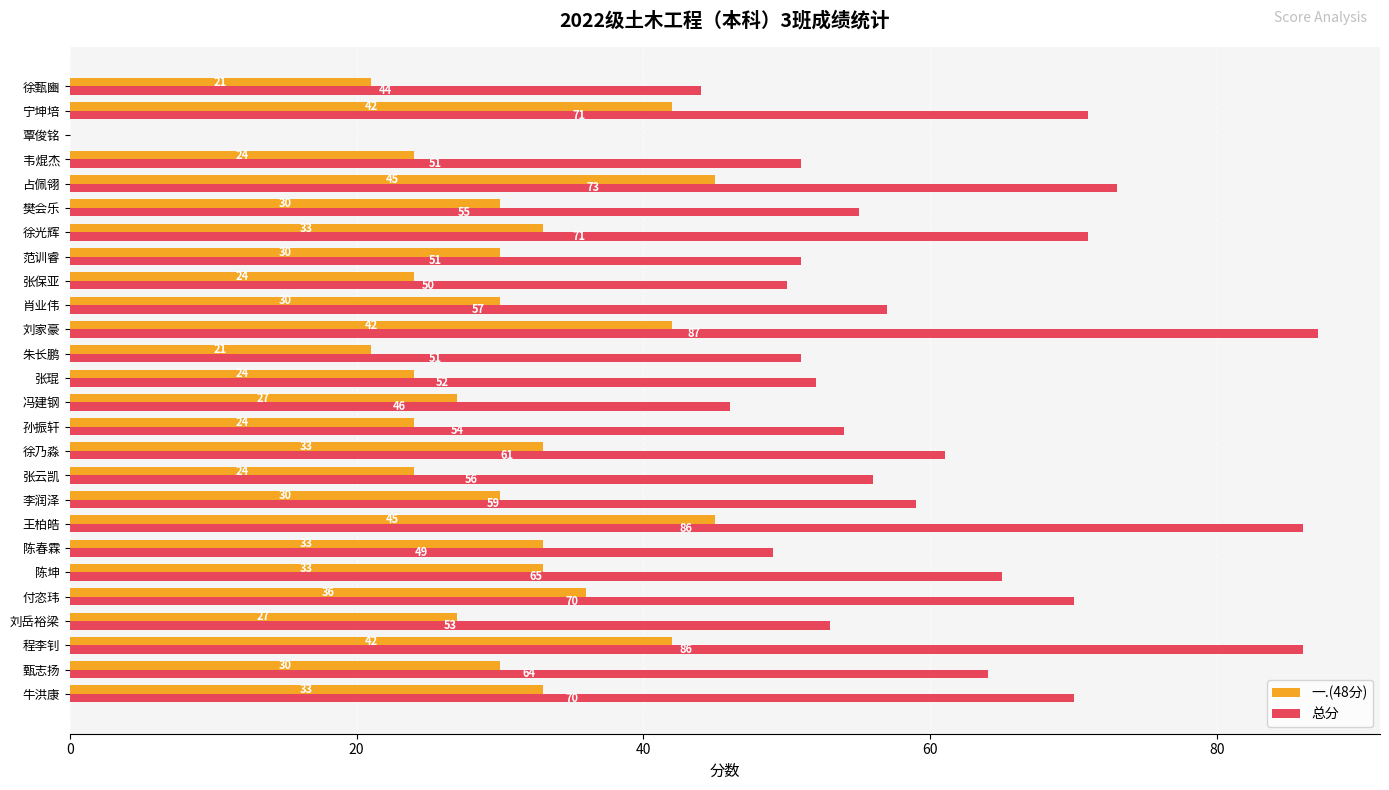

At which label is 总分 closest to 43?

徐甄豳